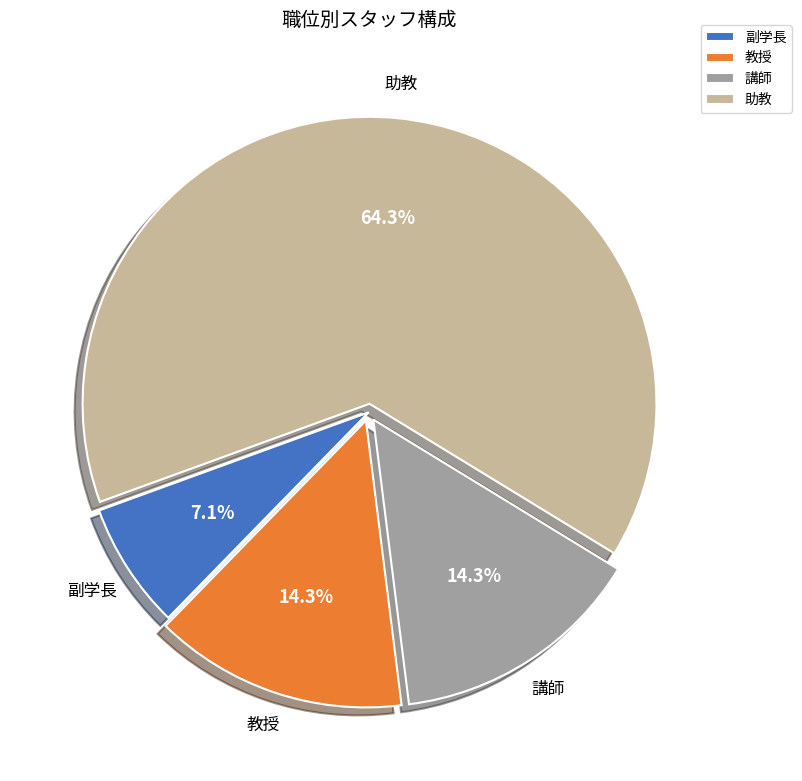

Combined, what portion of the pie is 副学長 and 教授?

21.4%